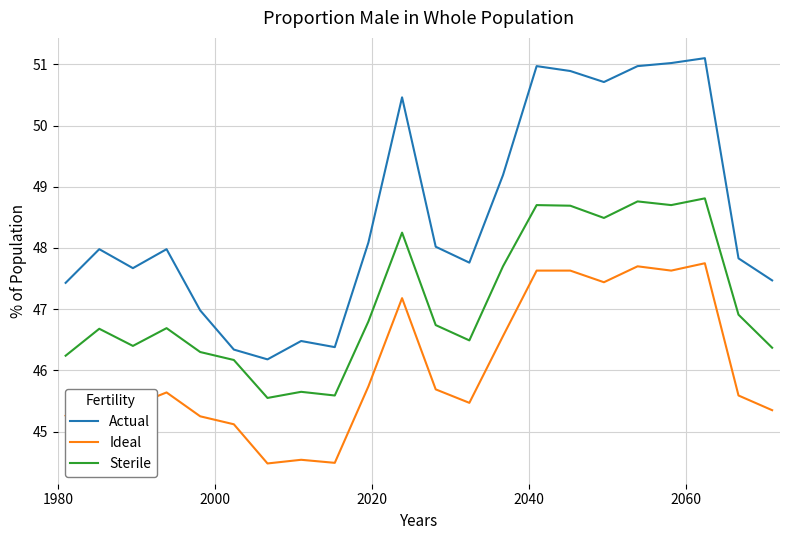

True or false: Actual and Sterile cross at least once.

False